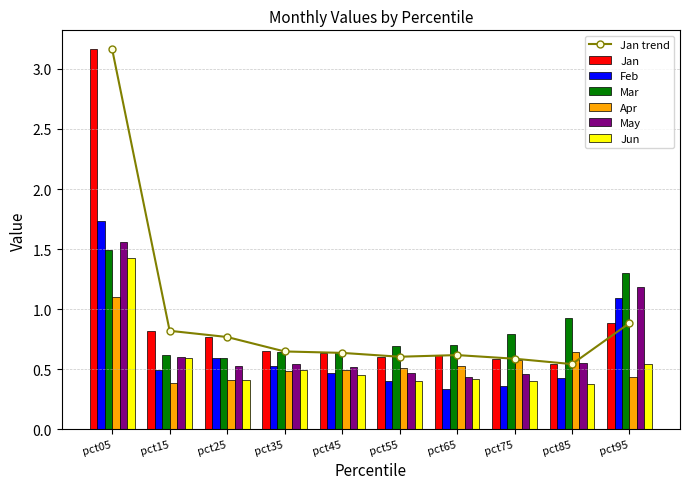

How many bars are there in each group?

6